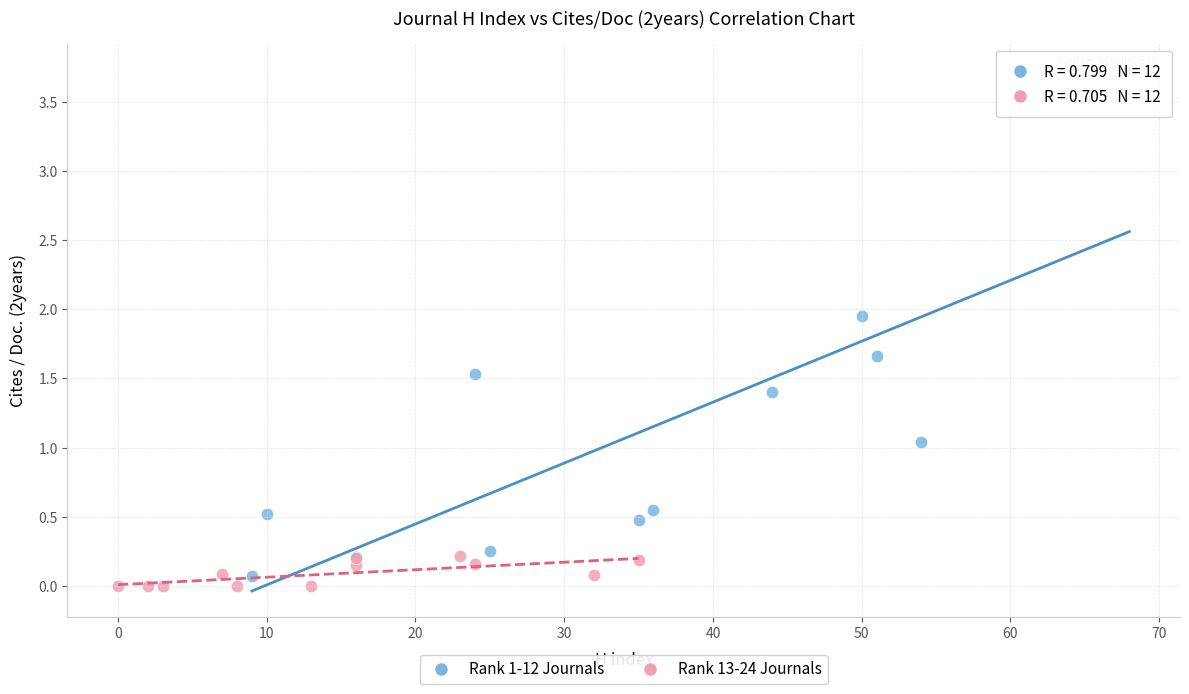

Which series has the widest spread of Y values?

Rank 1-12 Journals